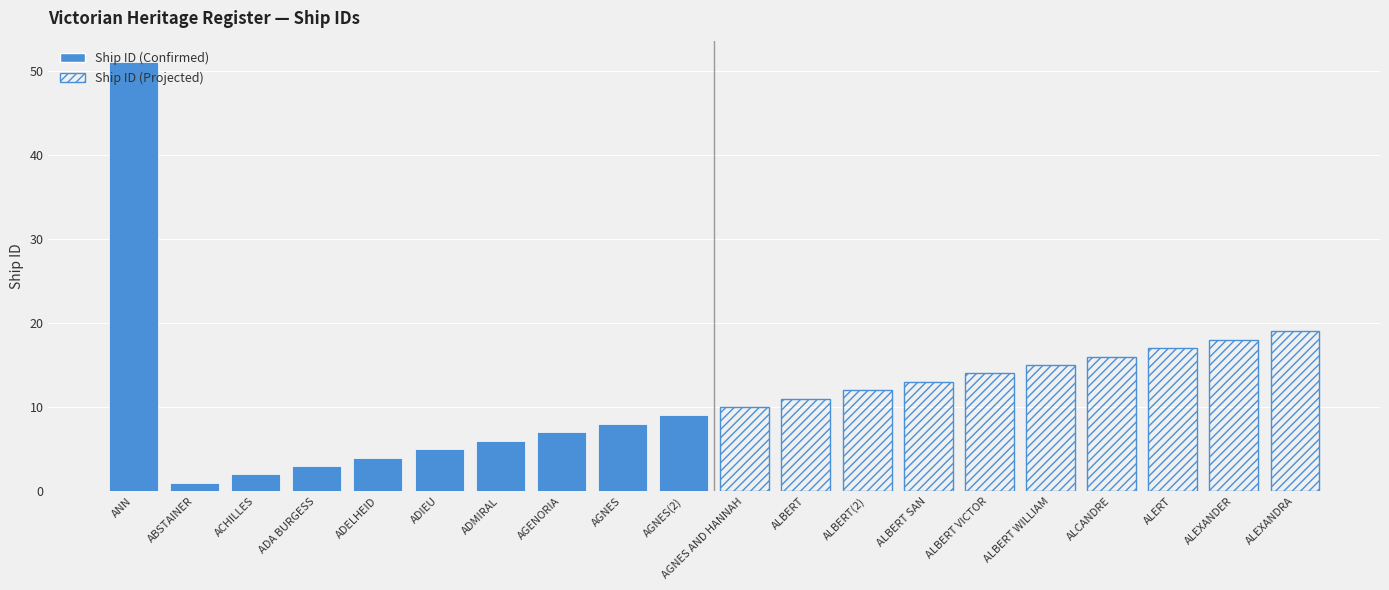

Rank the series by their average value, from highest to lowest.

Ship ID (Projected), Ship ID (Confirmed)